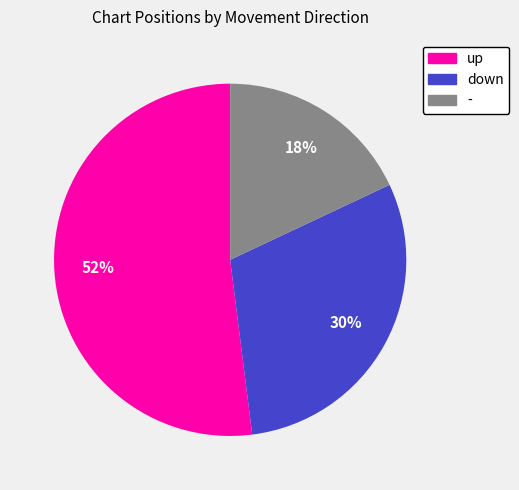

Do up and - together represent more than half of the pie?

Yes